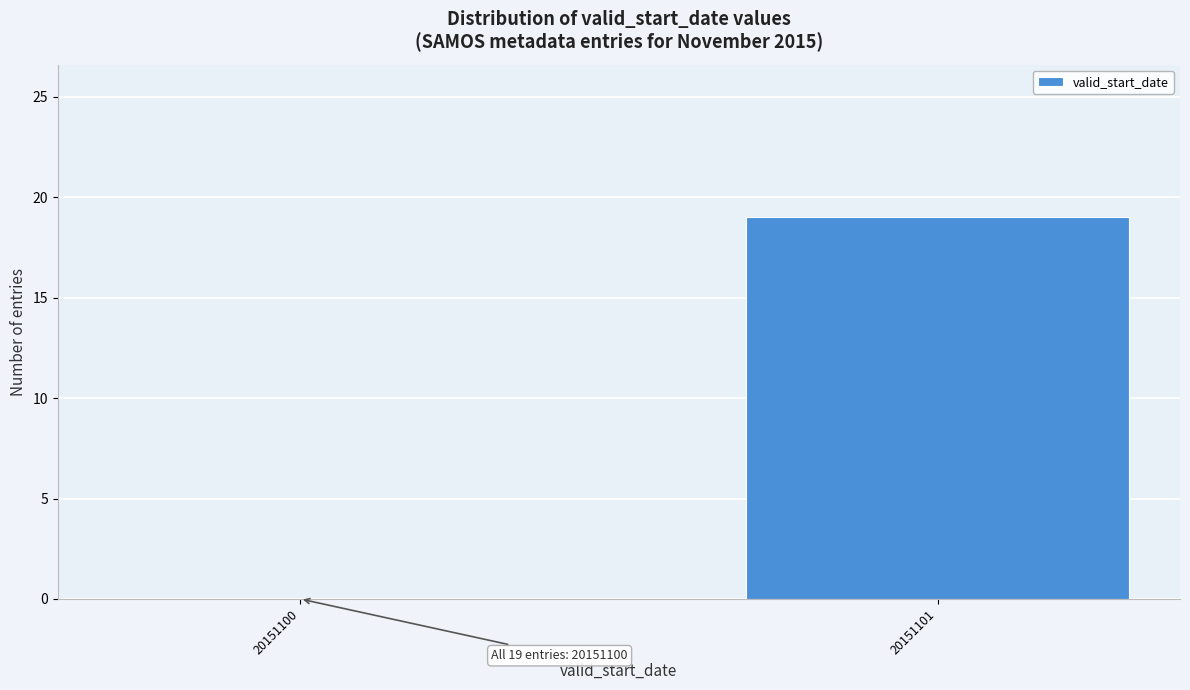

Reading left to right, list all the values displayed in this chart.

20151100=0	20151101=19